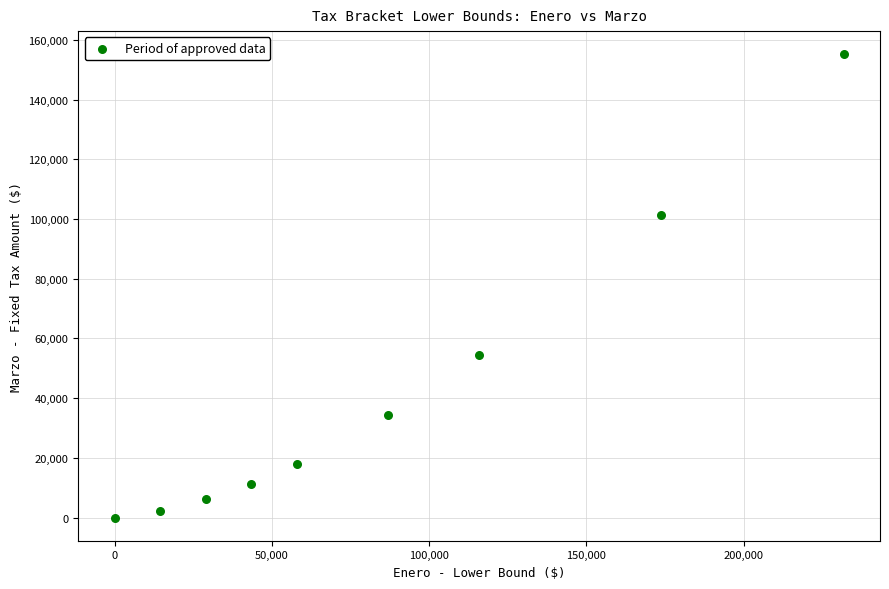

What is the range of Y values (max minus min)?

155147.4